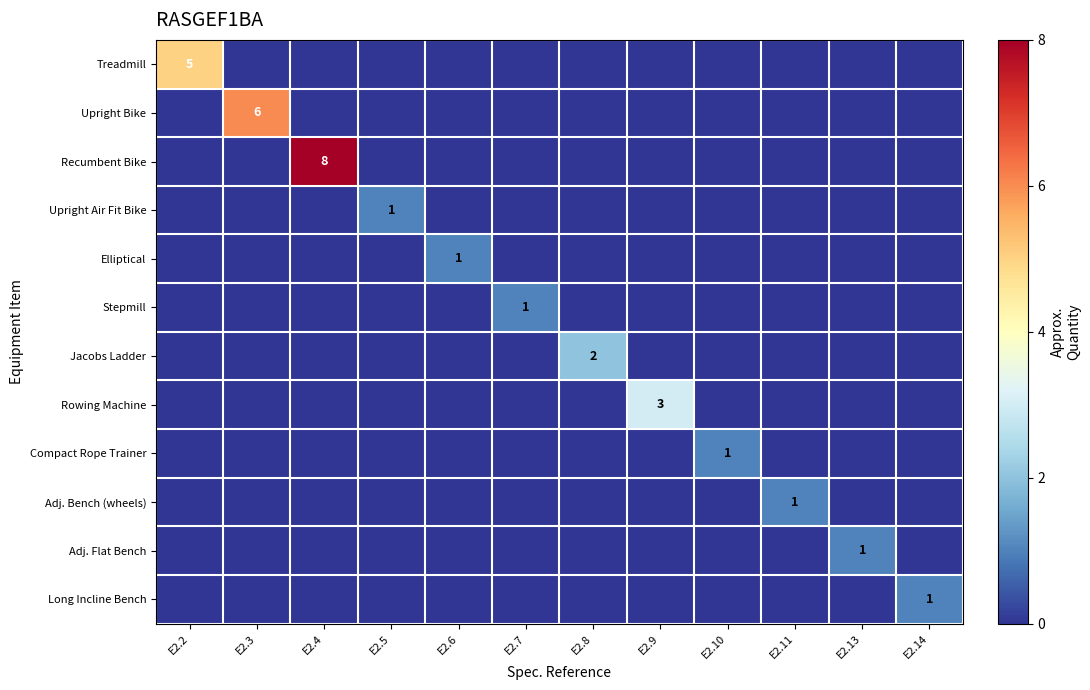

True or false: Recumbent Bike has a value of 8 at E2.4.

True